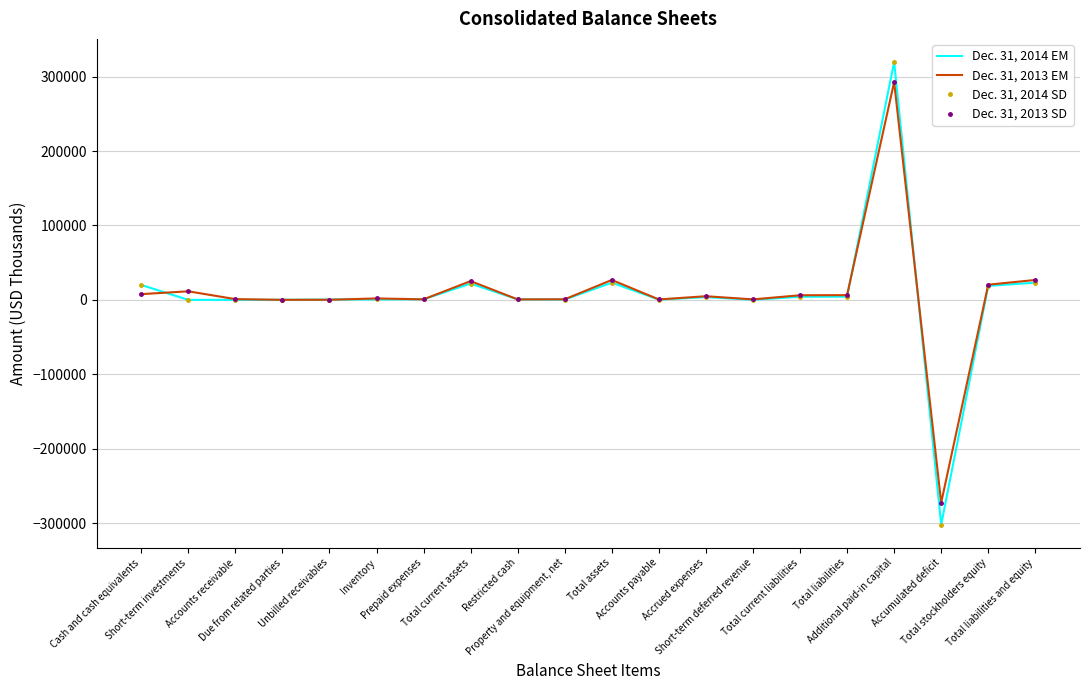

Which category has the lowest value across all series?

Accumulated deficit